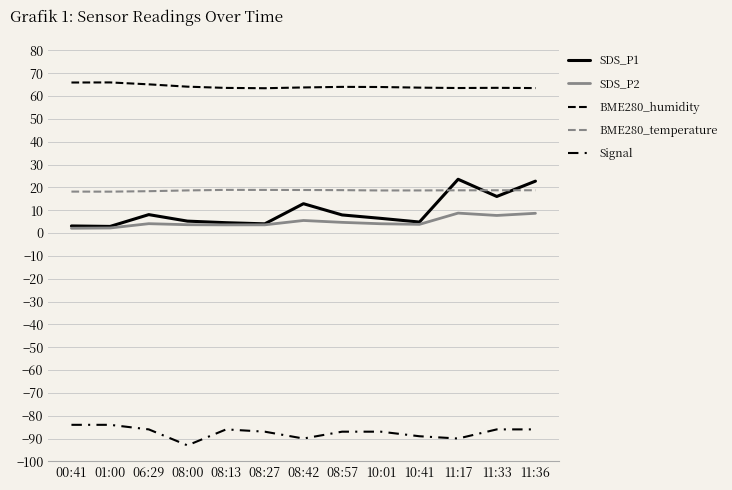

Which series has the widest spread of values?

SDS_P1